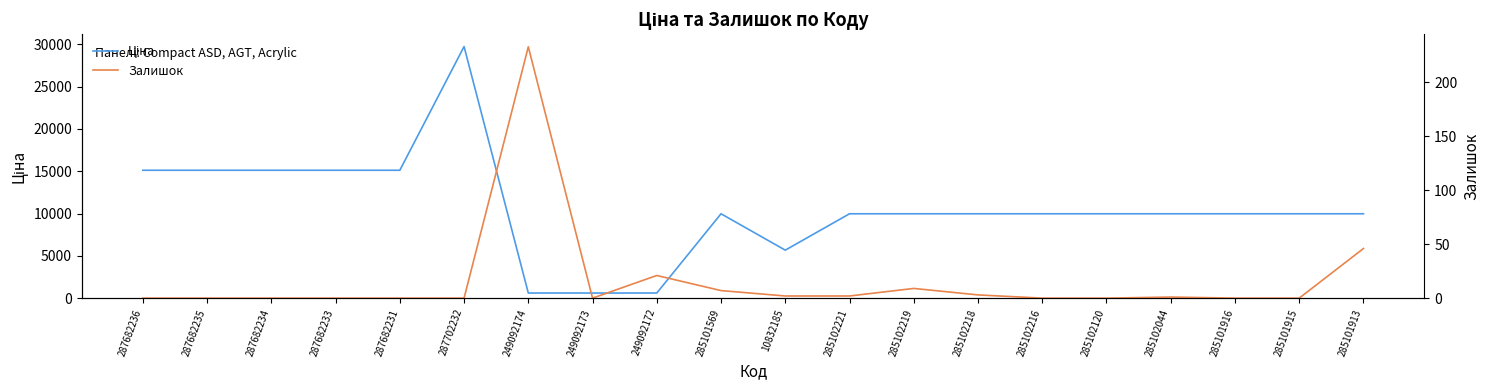

Reading left to right, transcribe all the data shown in this chart.

Ціна: 15120.0	15120.0	15120.0	15120.0	15120.0	29747.2	603.7	603.7	603.7	9975.0	5673.8	9975.0	9975.0	9975.0	9975.0	9975.0	9975.0	9975.0	9975.0	9975.0
Залишок: 0.0	0.0	0.0	0.0	0.0	0.0	233.0	0.0	21.0	7.0	2.0	2.0	9.0	3.0	0.0	0.0	1.0	0.0	0.0	46.0